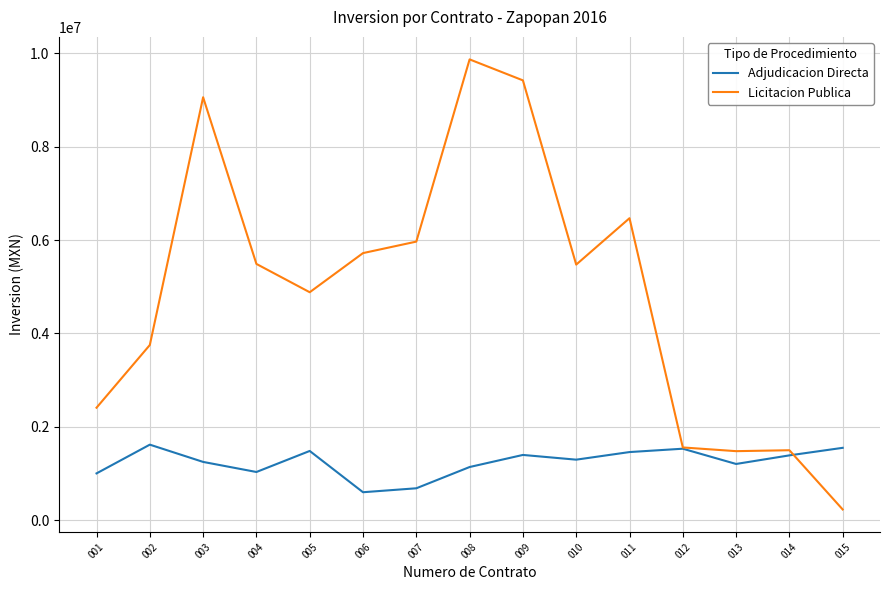

What is the difference between the second highest and minimum values in the Adjudicacion Directa series?

951664.4